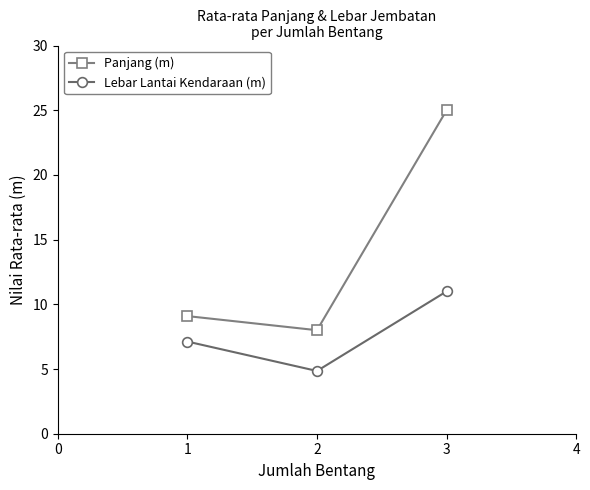

Rank the series by their average value, from highest to lowest.

Panjang (m), Lebar Lantai Kendaraan (m)